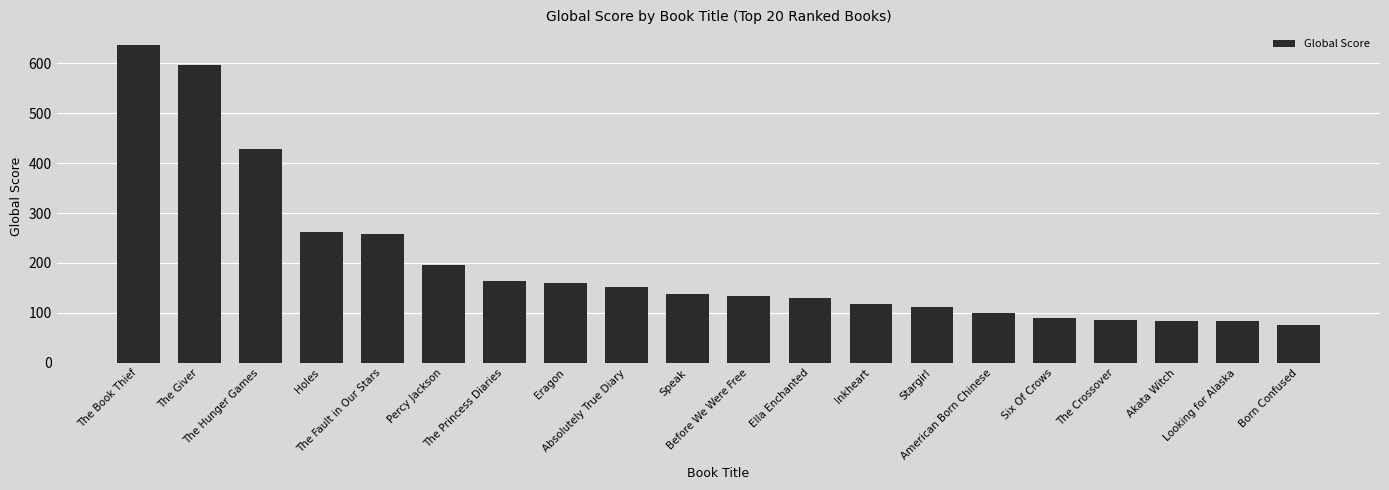

Which category has the lowest value across all series?

Born Confused